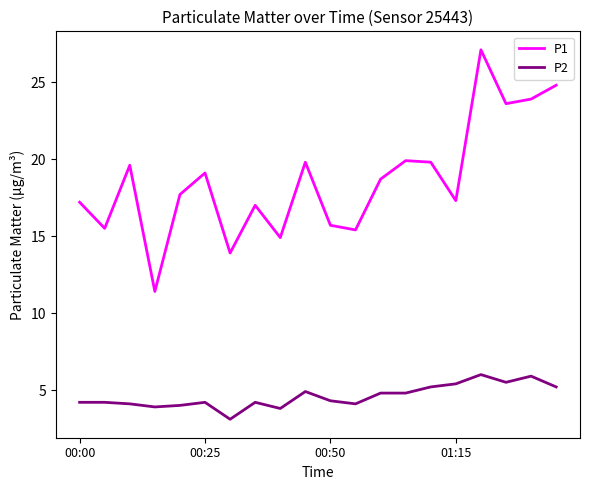

Which series has the largest total across all categories?

P1